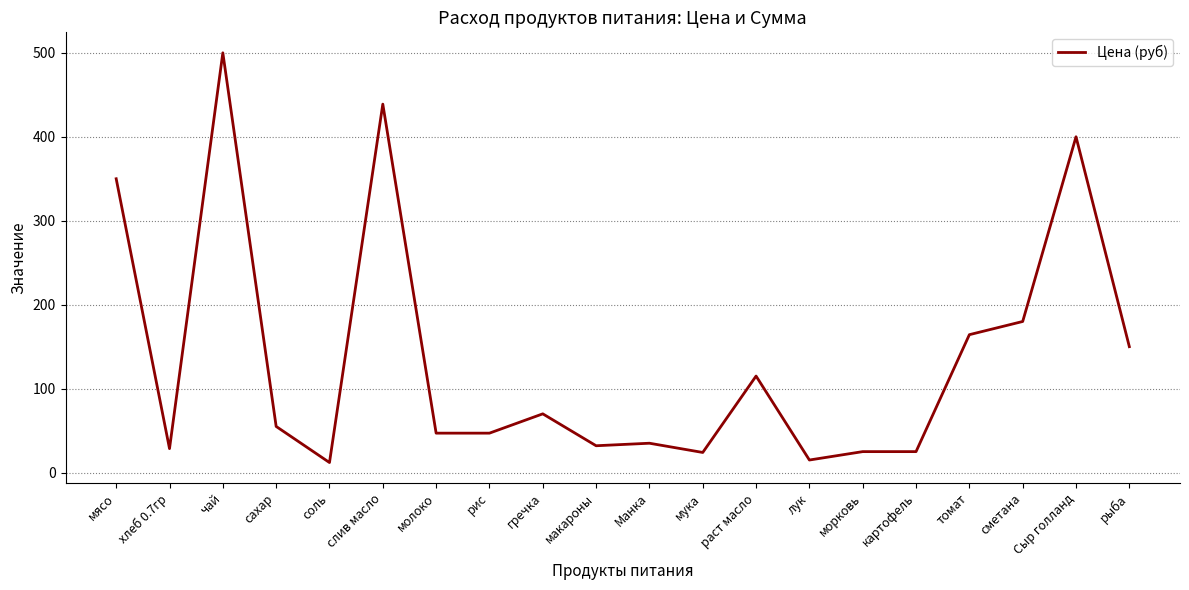

What is the greatest value displayed?

500.0